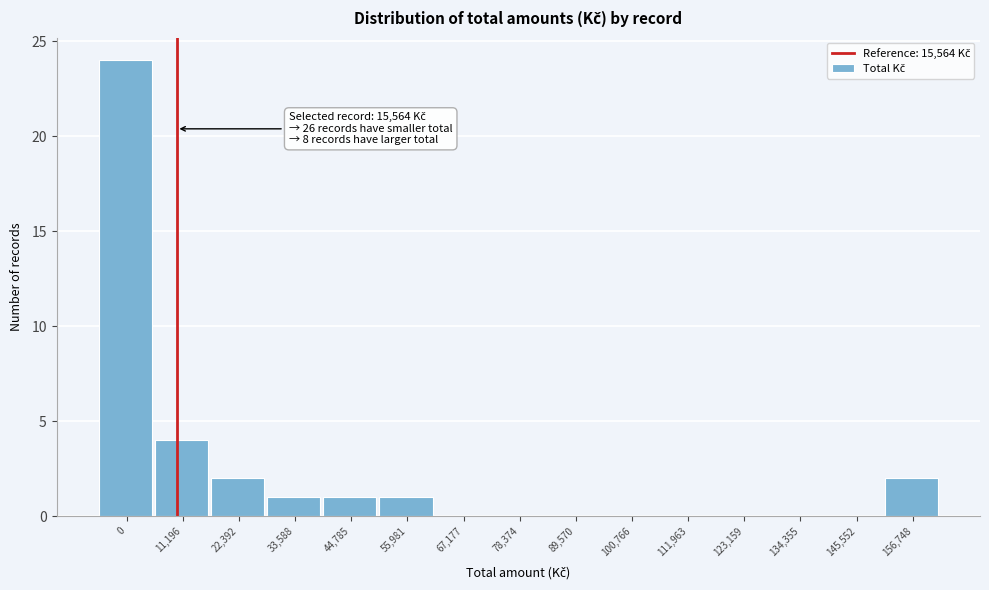

Reading left to right, extract all data points from this chart.

0=24	11,196=4	22,392=2	33,588=1	44,785=1	55,981=1	67,177=0	78,374=0	89,570=0	100,766=0	111,963=0	123,159=0	134,355=0	145,552=0	156,748=2